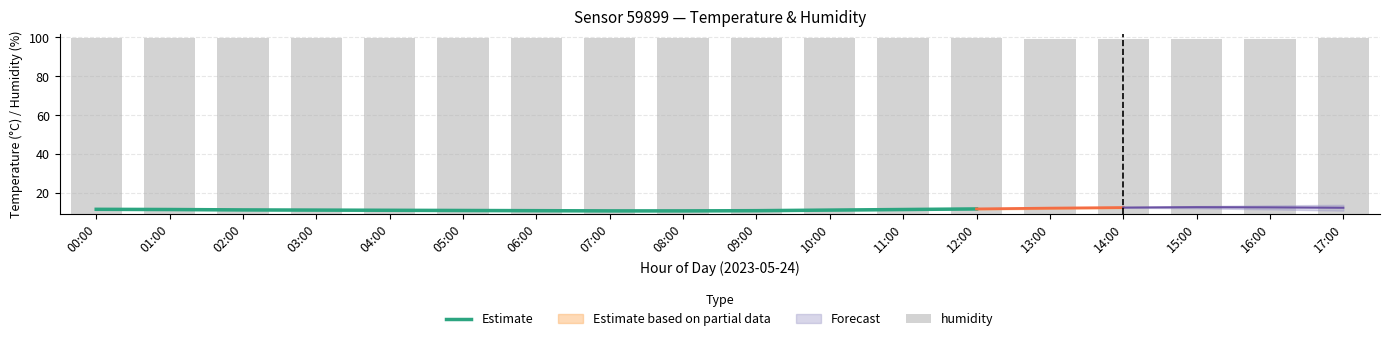

What is the maximum value for humidity?

99.9